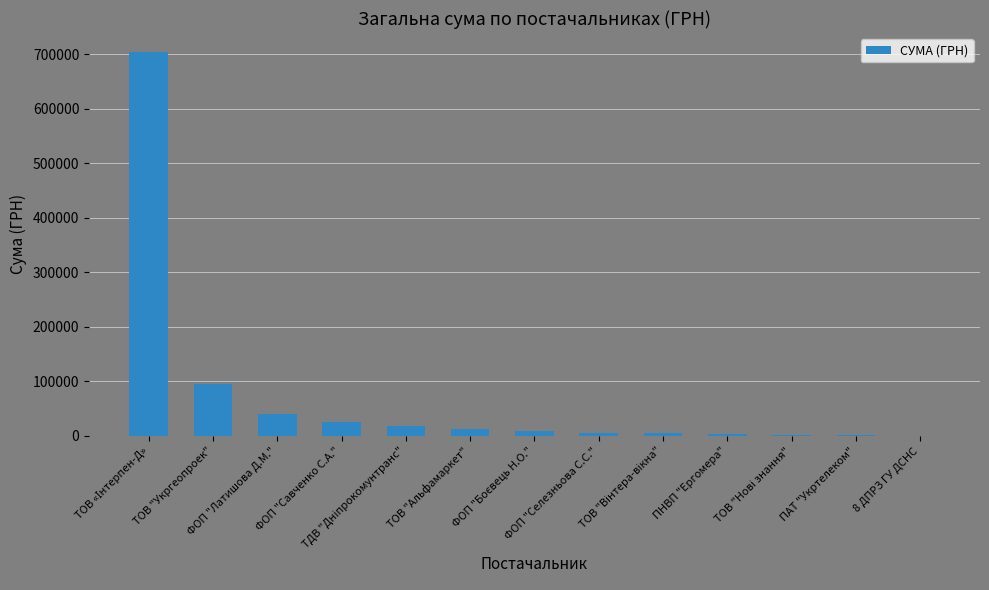

What is the maximum value shown in the chart?

703909.0